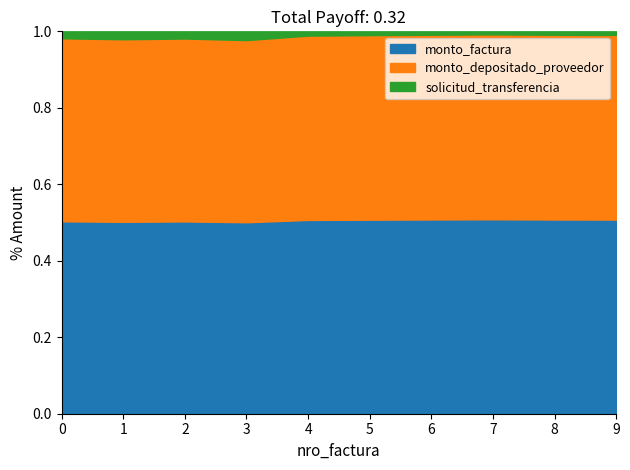

Is it true that monto_depositado_proveedor equals 824094 at 001-001-0002113?

False